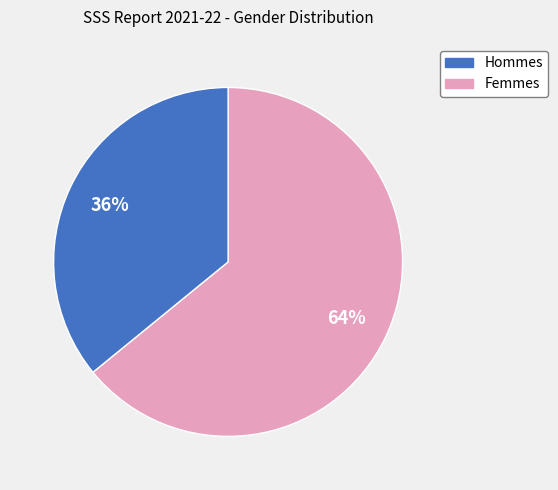

Is there any slice that represents more than half of the pie?

Yes